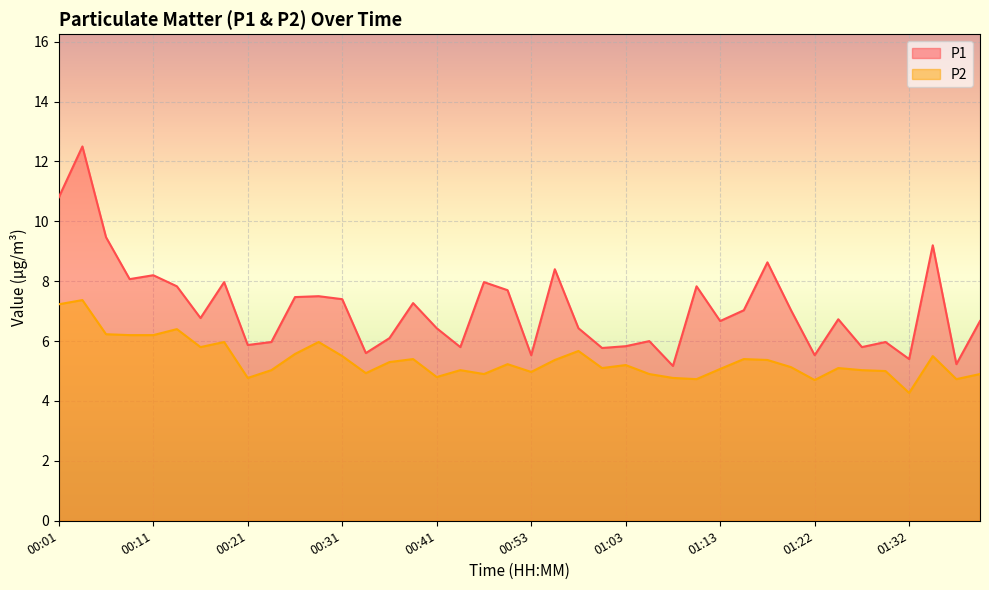

Is it true that P1 equals 5.2 at 01:37?

True